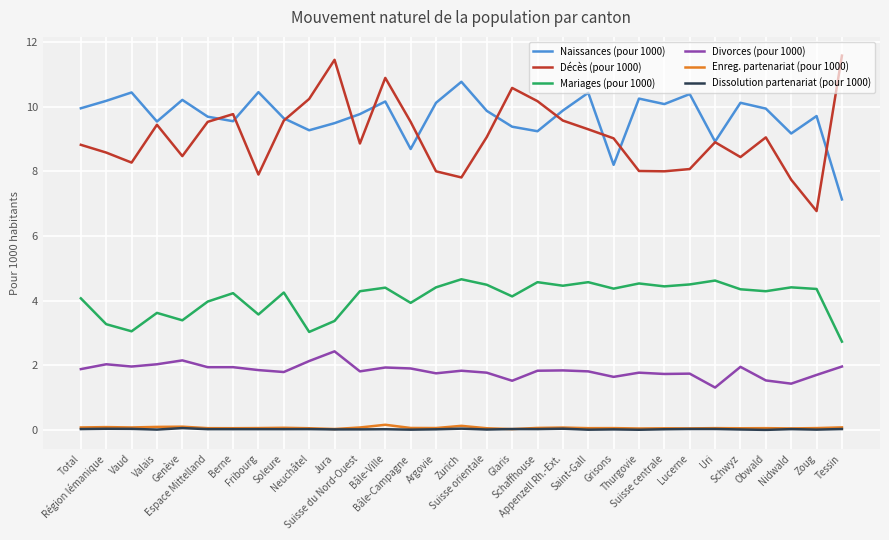

True or false: Mariages (pour 1000) and Naissances (pour 1000) intersect in this chart.

False